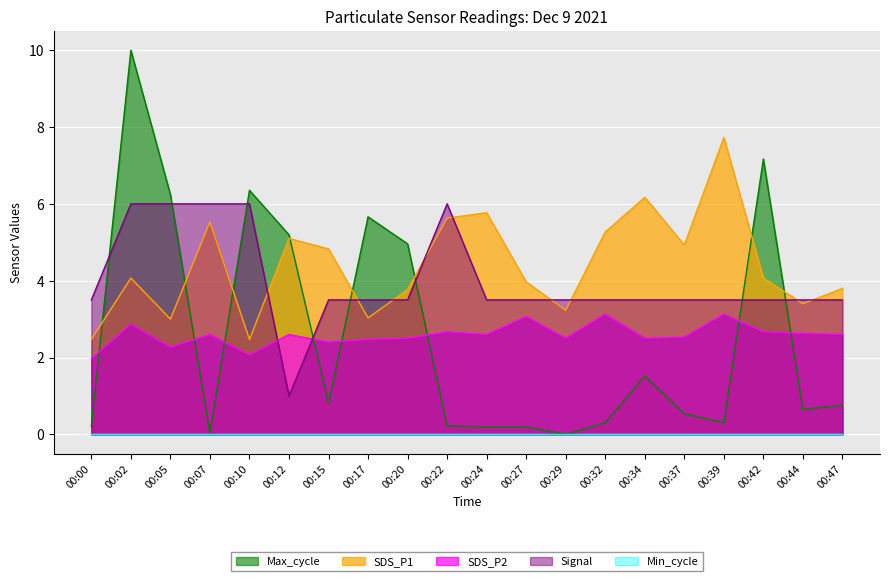

Between which two adjacent categories do Signal and SDS_P2 first intersect?

00:10 and 00:12